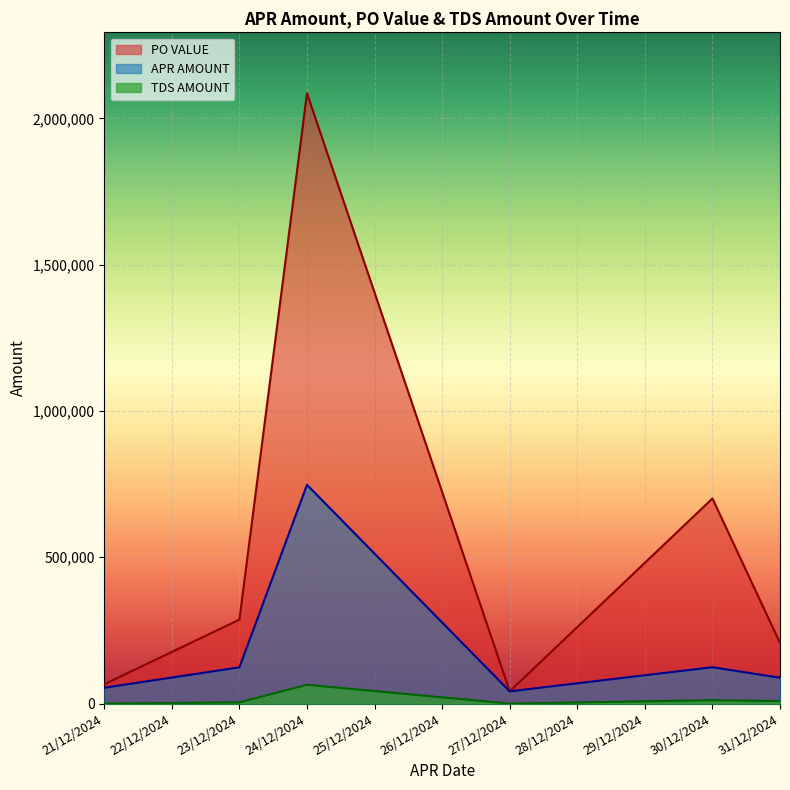

Count the number of data series in this chart.

3